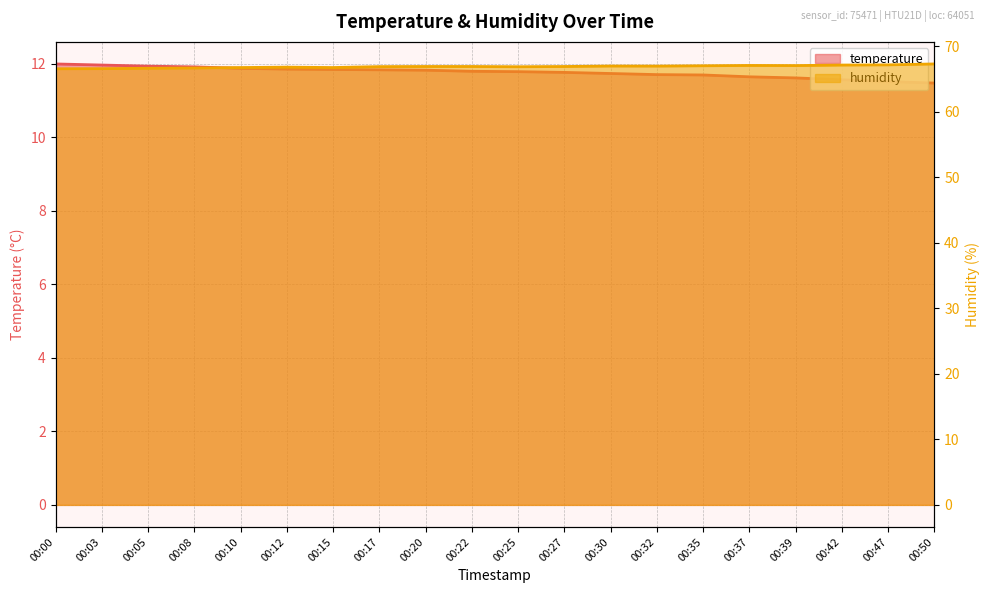

At how many categories does at least one series exceed 30?

20